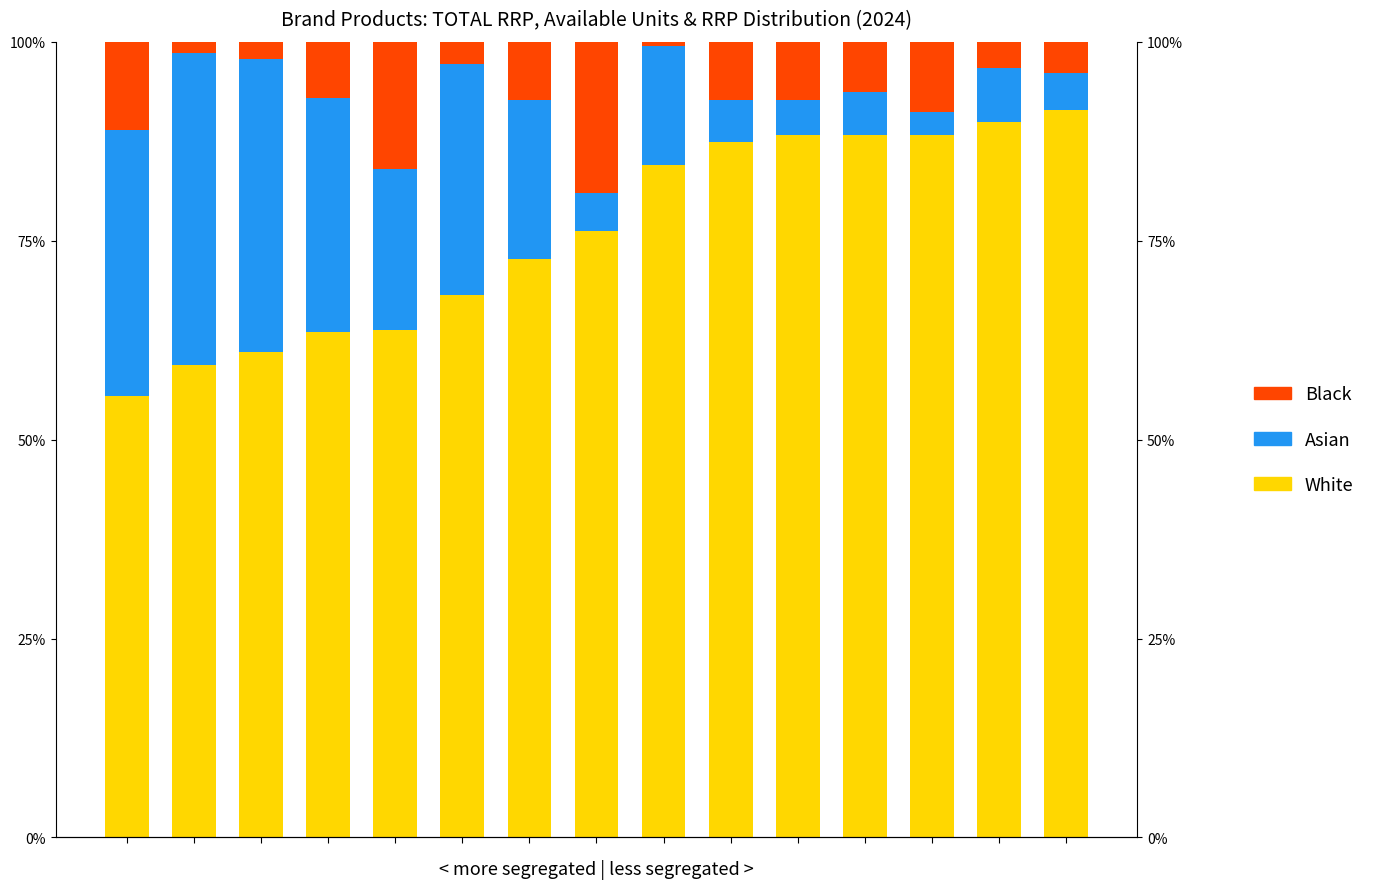

What is the maximum value shown in the chart?

91.4